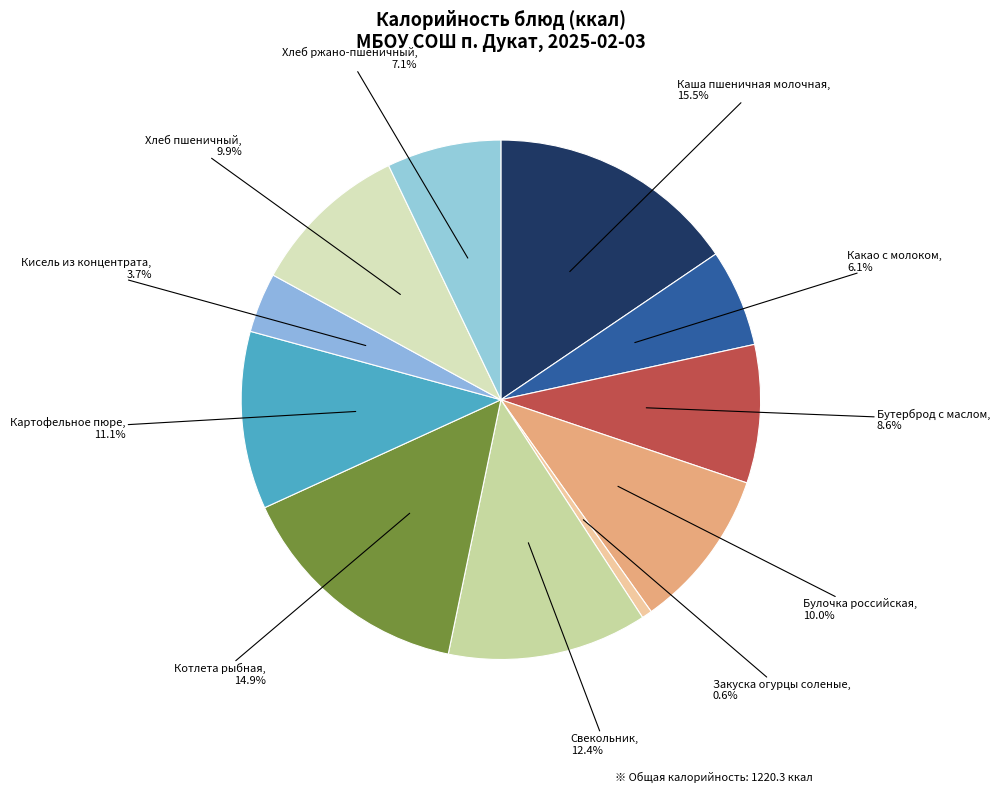

Is there a majority slice in this chart?

No